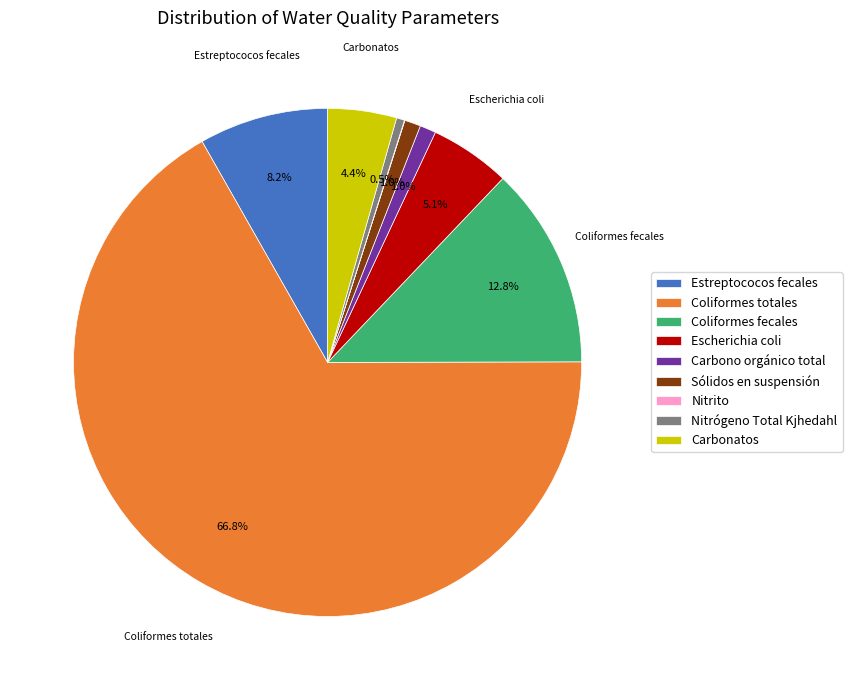

True or false: Coliformes fecales accounts for 19% of the total.

False